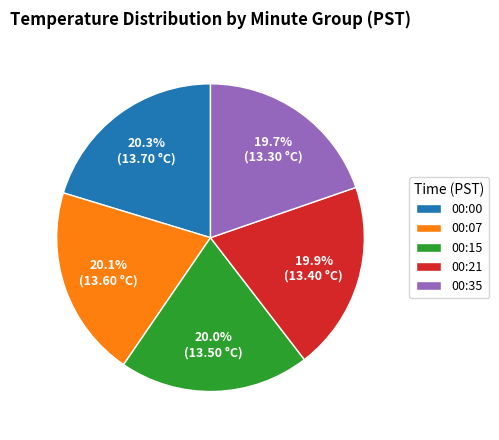

Approximately how many times larger is the value at 00:00 compared to 00:21?

1.0